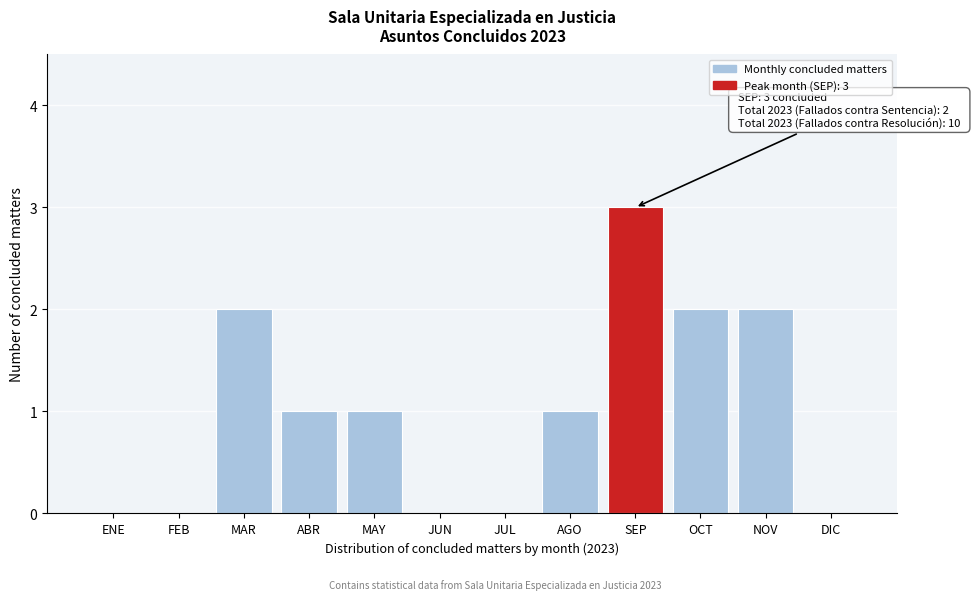

Reading right to left, transcribe all the data shown in this chart.

DIC=0	NOV=2	OCT=2	SEP=3	AGO=1	JUL=0	JUN=0	MAY=1	ABR=1	MAR=2	FEB=0	ENE=0